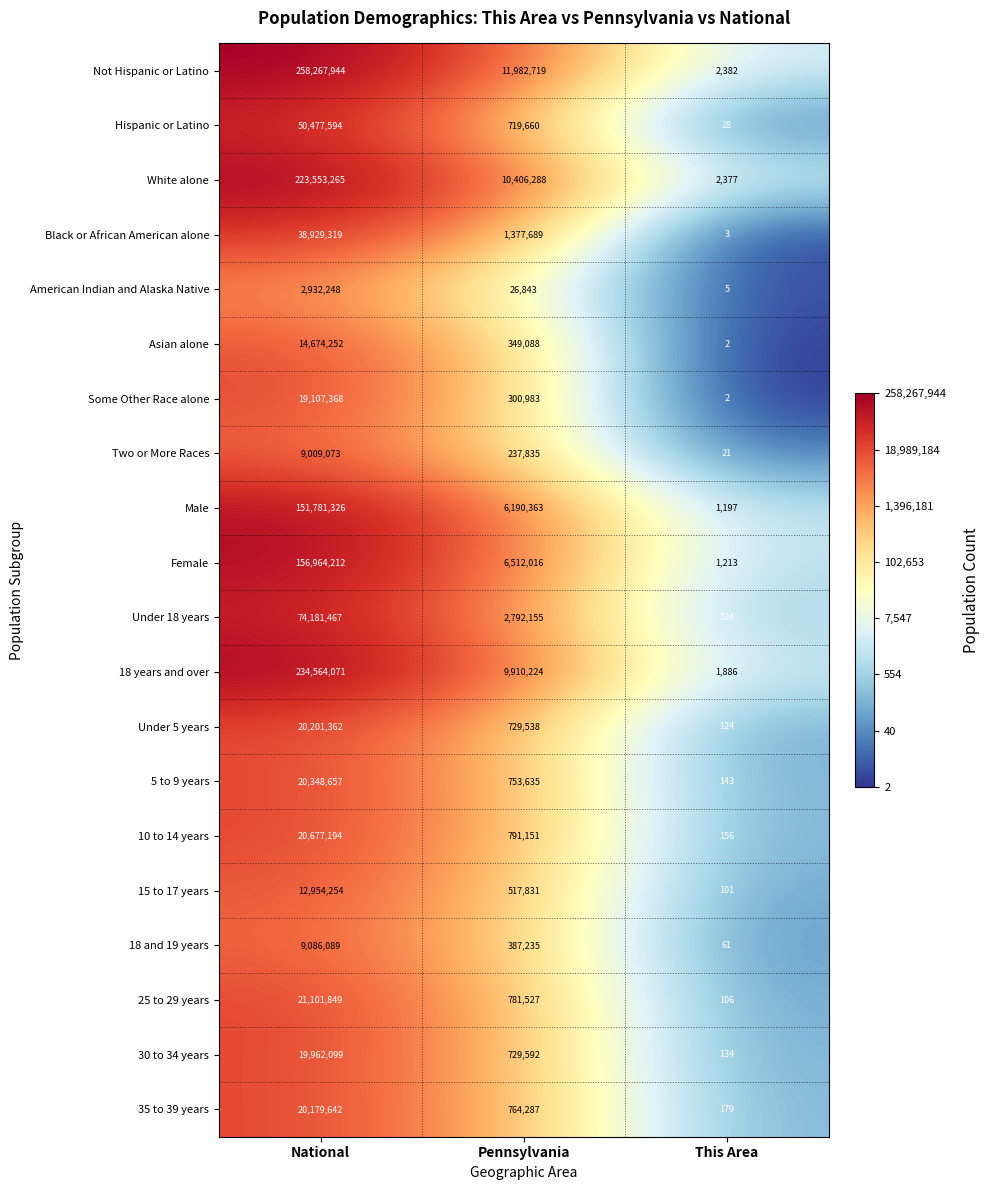

What is the difference between the highest and lowest values at This Area?

2380